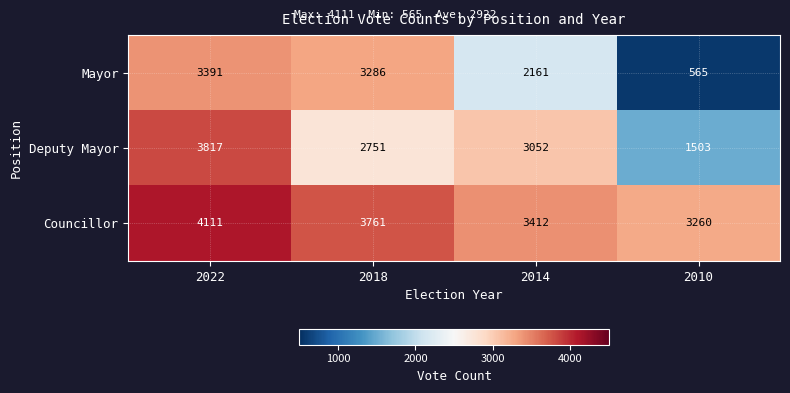

Rank the series by their maximum value, from highest to lowest.

Councillor, Deputy Mayor, Mayor